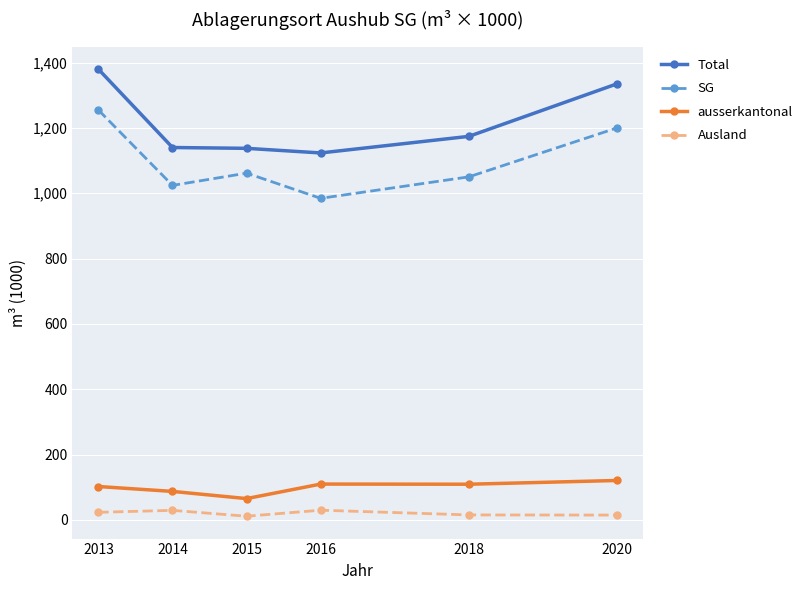

Which series has the largest total across all categories?

Total